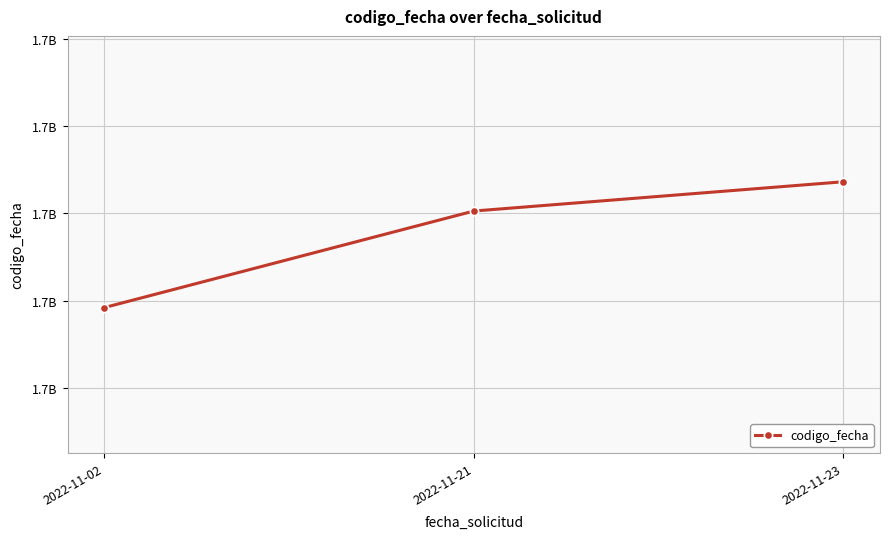

What is the value of the 3rd point from the left?

1669362349